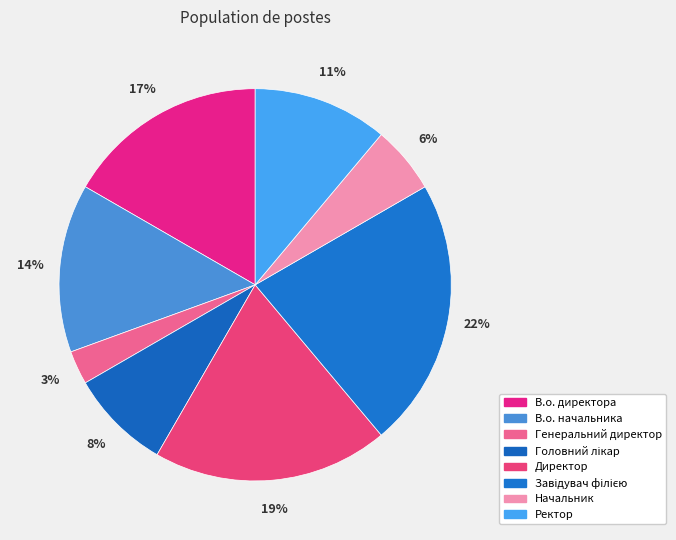

Is there a majority slice in this chart?

No